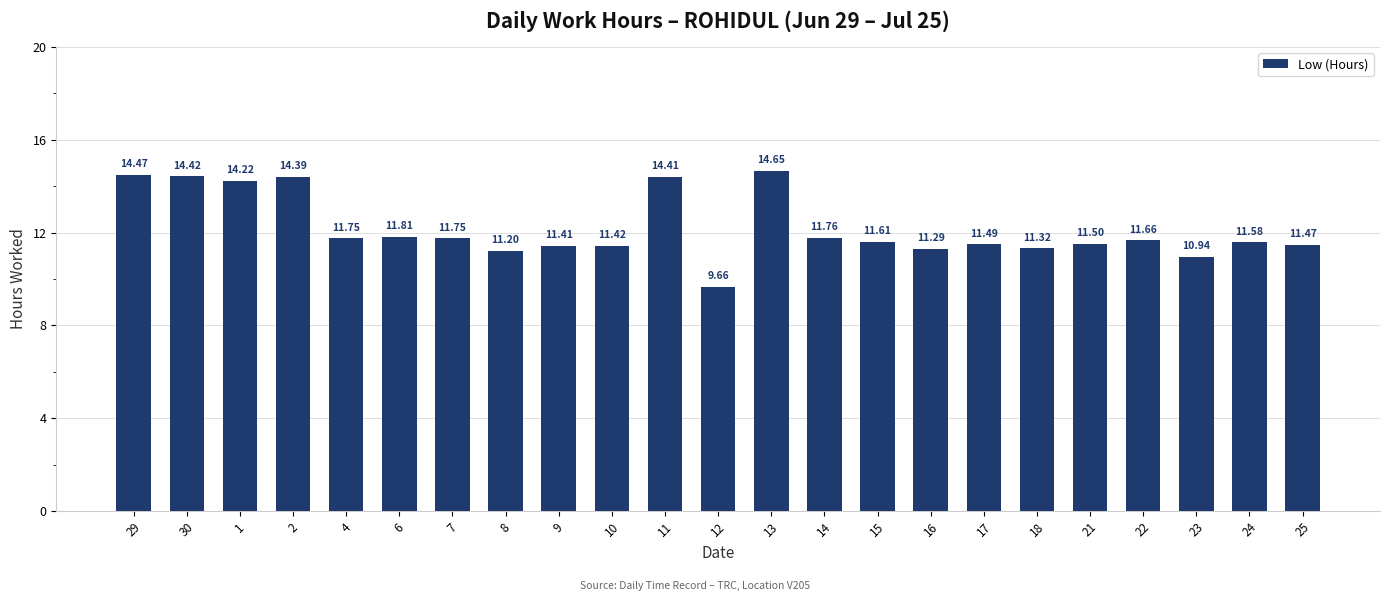

What is the sum of all values?

280.2